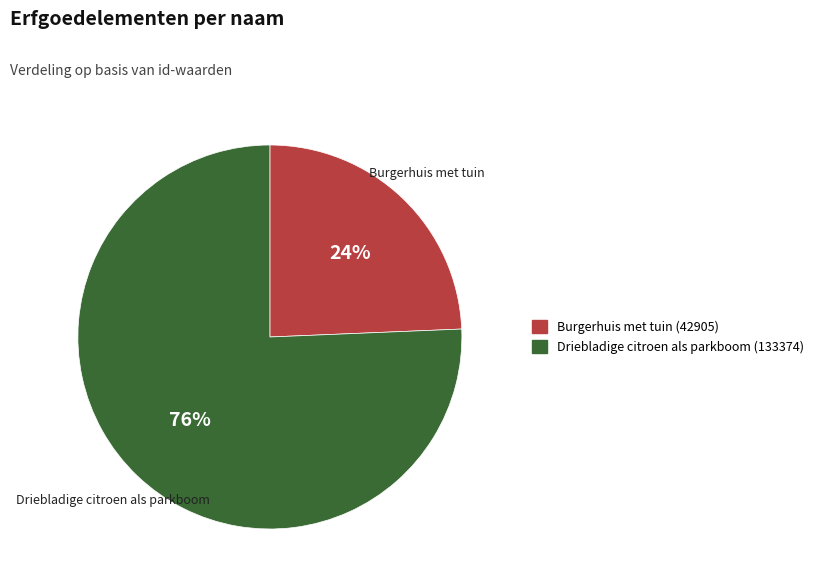

Count the number of slices in the pie.

2